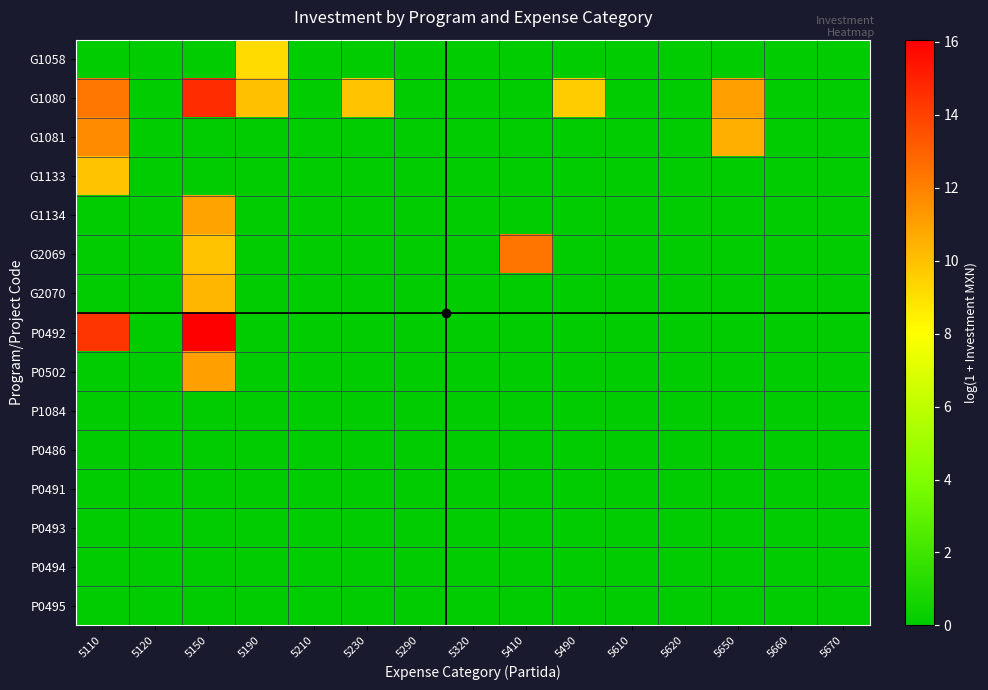

Reading right to left, extract all data points from this chart.

G1058: 5670=0.0	5660=0.0	5650=0.0	5620=0.0	5610=0.0	5490=0.0	5410=0.0	5320=0.0	5290=0.0	5230=0.0	5210=0.0	5190=9.1	5150=0.0	5120=0.0	5110=0.0
G1080: 5670=0.0	5660=0.0	5650=11.0	5620=0.0	5610=0.0	5490=9.6	5410=0.0	5320=0.0	5290=0.0	5230=9.9	5210=0.0	5190=10.0	5150=14.6	5120=0.0	5110=12.3
G1081: 5670=0.0	5660=0.0	5650=10.5	5620=0.0	5610=0.0	5490=0.0	5410=0.0	5320=0.0	5290=0.0	5230=0.0	5210=0.0	5190=0.0	5150=0.0	5120=0.0	5110=11.6
G1133: 5670=0.0	5660=0.0	5650=0.0	5620=0.0	5610=0.0	5490=0.0	5410=0.0	5320=0.0	5290=0.0	5230=0.0	5210=0.0	5190=0.0	5150=0.0	5120=0.0	5110=9.9
G1134: 5670=0.0	5660=0.0	5650=0.0	5620=0.0	5610=0.0	5490=0.0	5410=0.0	5320=0.0	5290=0.0	5230=0.0	5210=0.0	5190=0.0	5150=10.9	5120=0.0	5110=0.0
G2069: 5670=0.0	5660=0.0	5650=0.0	5620=0.0	5610=0.0	5490=0.0	5410=12.3	5320=0.0	5290=0.0	5230=0.0	5210=0.0	5190=0.0	5150=9.9	5120=0.0	5110=0.0
G2070: 5670=0.0	5660=0.0	5650=0.0	5620=0.0	5610=0.0	5490=0.0	5410=0.0	5320=0.0	5290=0.0	5230=0.0	5210=0.0	5190=0.0	5150=10.3	5120=0.0	5110=0.0
P0492: 5670=0.0	5660=0.0	5650=0.0	5620=0.0	5610=0.0	5490=0.0	5410=0.0	5320=0.0	5290=0.0	5230=0.0	5210=0.0	5190=0.0	5150=16.1	5120=0.0	5110=14.3
P0502: 5670=0.0	5660=0.0	5650=0.0	5620=0.0	5610=0.0	5490=0.0	5410=0.0	5320=0.0	5290=0.0	5230=0.0	5210=0.0	5190=0.0	5150=11.0	5120=0.0	5110=0.0
P1084: 5670=0.0	5660=0.0	5650=0.0	5620=0.0	5610=0.0	5490=0.0	5410=0.0	5320=0.0	5290=0.0	5230=0.0	5210=0.0	5190=0.0	5150=0.0	5120=0.0	5110=0.0
P0486: 5670=0.0	5660=0.0	5650=0.0	5620=0.0	5610=0.0	5490=0.0	5410=0.0	5320=0.0	5290=0.0	5230=0.0	5210=0.0	5190=0.0	5150=0.0	5120=0.0	5110=0.0
P0491: 5670=0.0	5660=0.0	5650=0.0	5620=0.0	5610=0.0	5490=0.0	5410=0.0	5320=0.0	5290=0.0	5230=0.0	5210=0.0	5190=0.0	5150=0.0	5120=0.0	5110=0.0
P0493: 5670=0.0	5660=0.0	5650=0.0	5620=0.0	5610=0.0	5490=0.0	5410=0.0	5320=0.0	5290=0.0	5230=0.0	5210=0.0	5190=0.0	5150=0.0	5120=0.0	5110=0.0
P0494: 5670=0.0	5660=0.0	5650=0.0	5620=0.0	5610=0.0	5490=0.0	5410=0.0	5320=0.0	5290=0.0	5230=0.0	5210=0.0	5190=0.0	5150=0.0	5120=0.0	5110=0.0
P0495: 5670=0.0	5660=0.0	5650=0.0	5620=0.0	5610=0.0	5490=0.0	5410=0.0	5320=0.0	5290=0.0	5230=0.0	5210=0.0	5190=0.0	5150=0.0	5120=0.0	5110=0.0